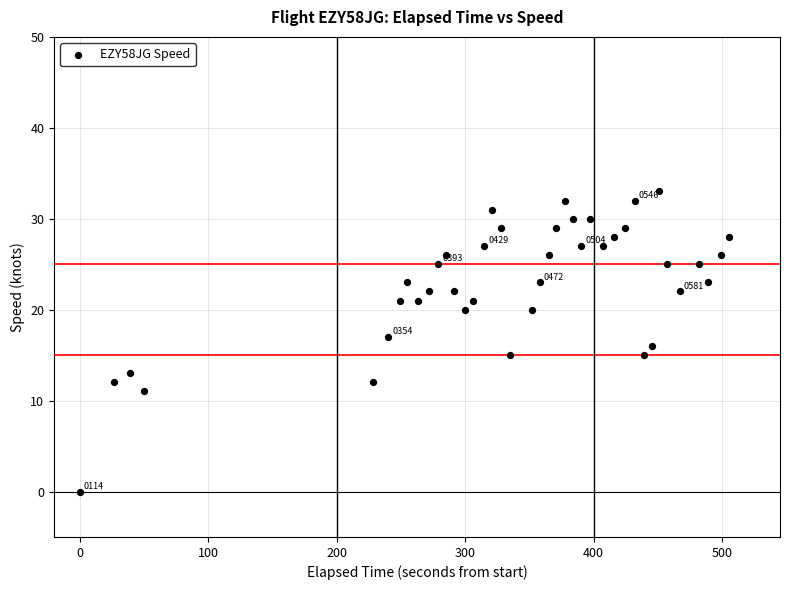

What is the range of X values (max minus min)?

505